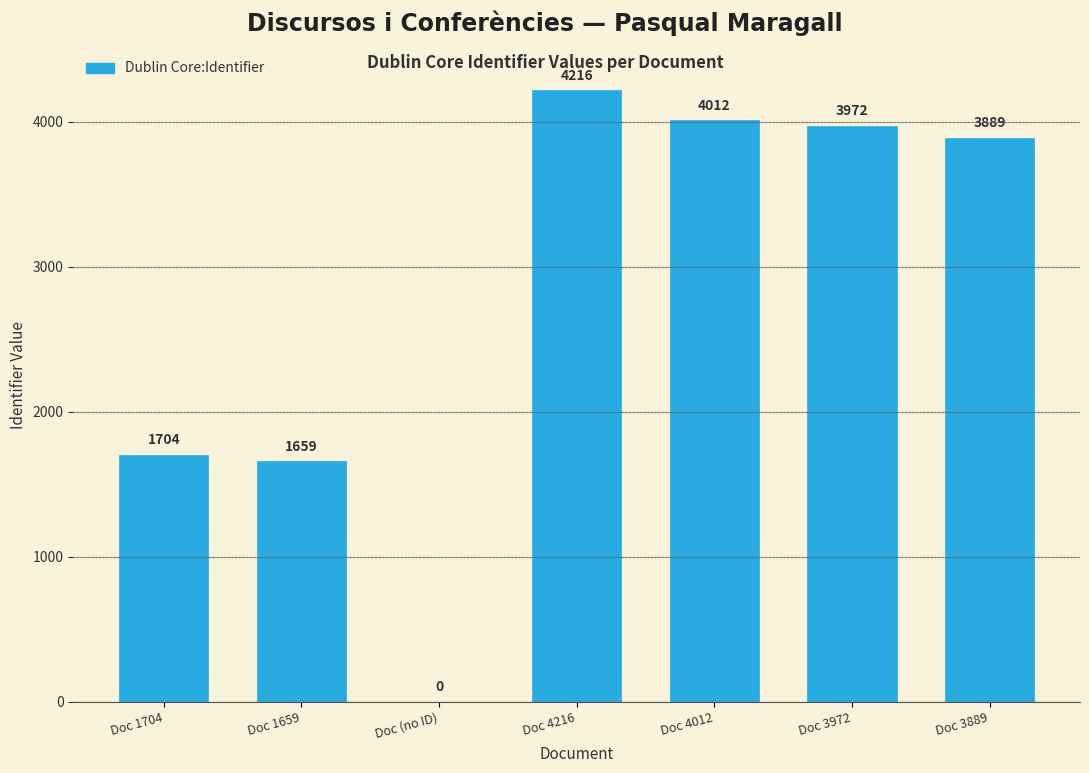

Reading left to right, extract all data points from this chart.

Doc 1704=1704	Doc 1659=1659	Doc (no ID)=0	Doc 4216=4216	Doc 4012=4012	Doc 3972=3972	Doc 3889=3889